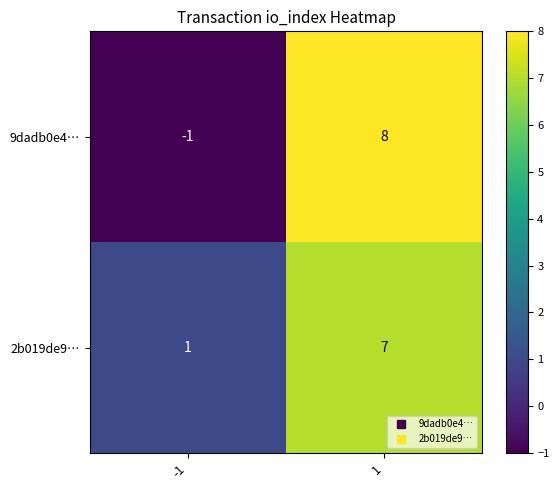

What is the maximum value shown in the chart?

8